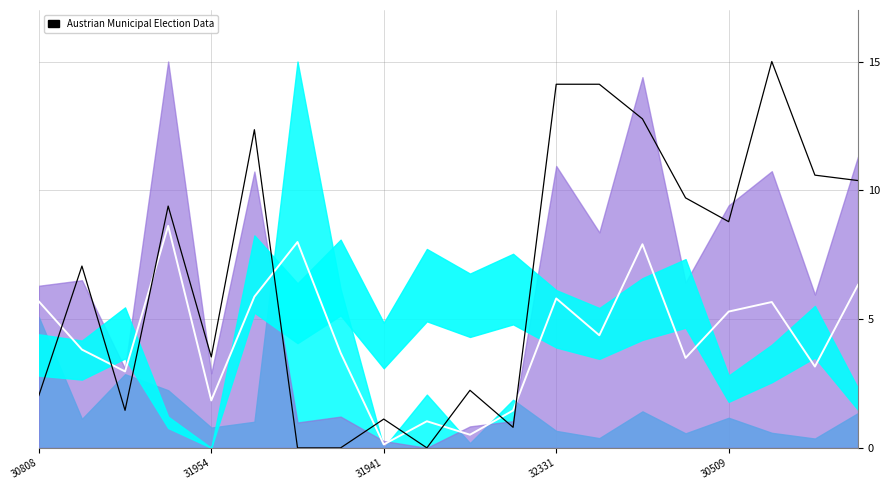

What is the value of the mid-band point at the 1st from the left?

5.7